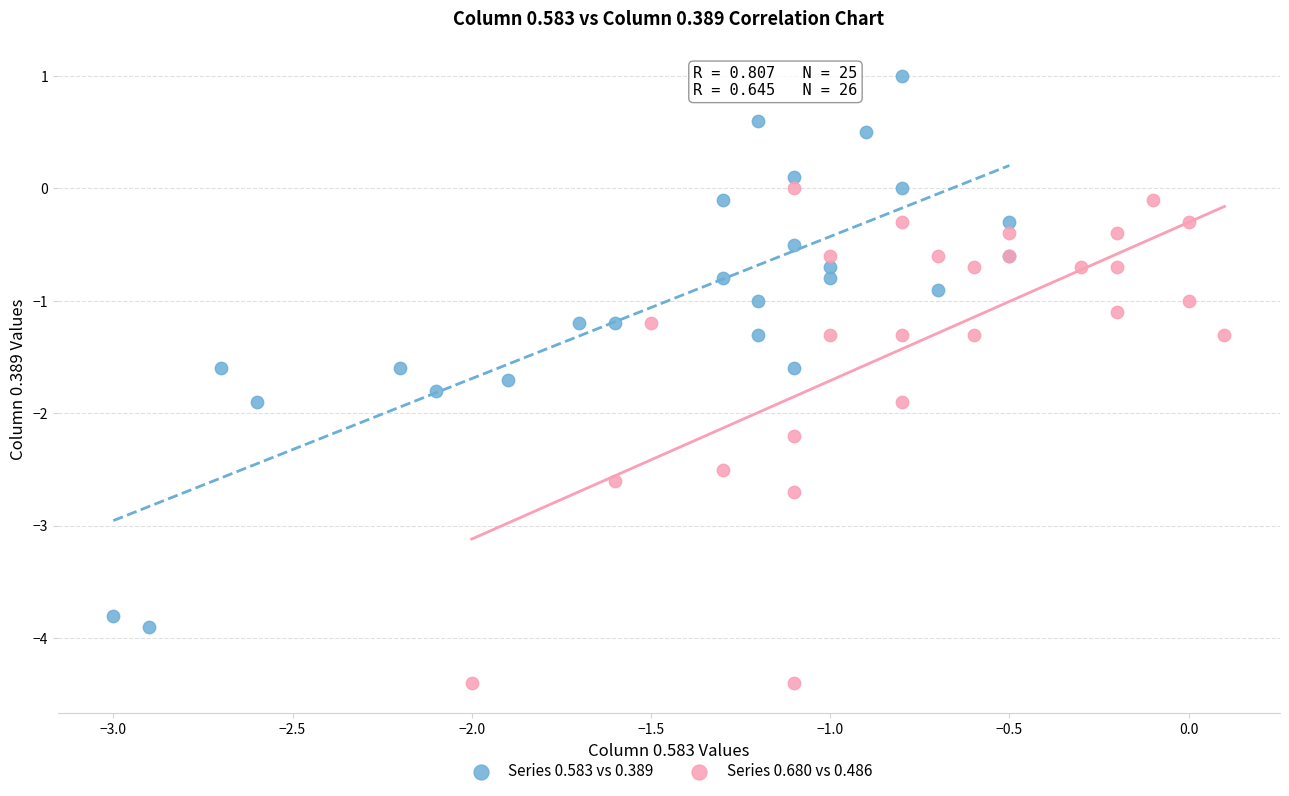

Which series reaches the minimum Y coordinate?

Series 0.680 vs 0.486